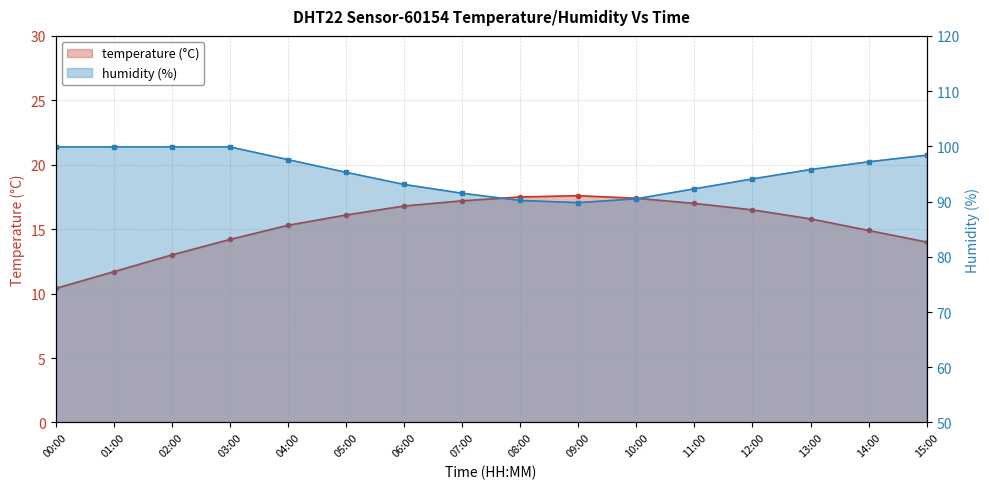

True or false: temperature and humidity cross at least once.

False